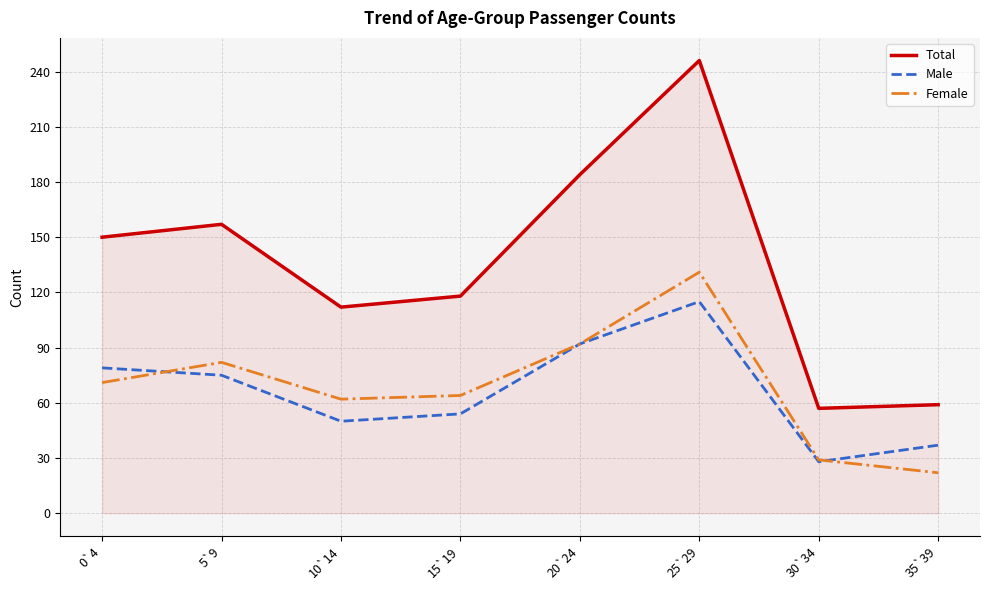

True or false: Male and Total intersect in this chart.

False